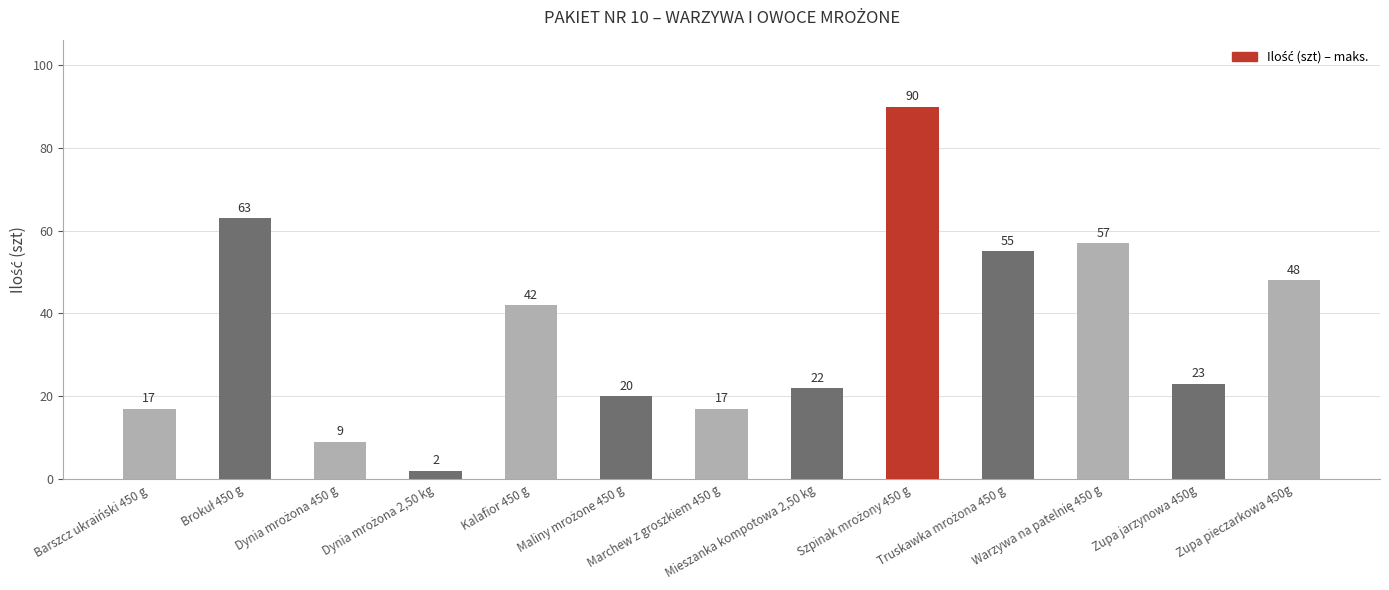

What is the average value?

36